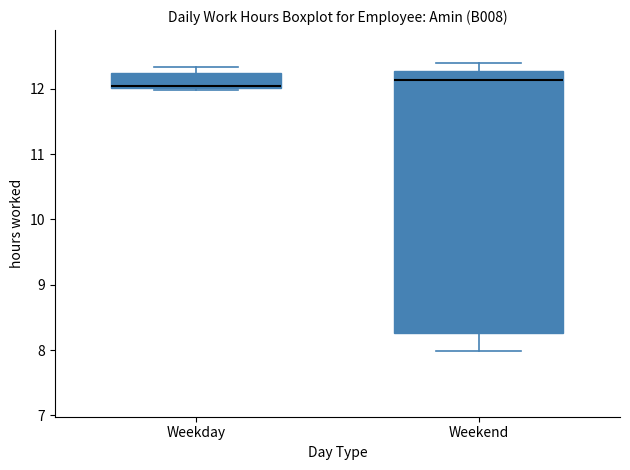

Where is the lower edge of the box for Weekday on the y-axis? The values are not printed on the chart, so give them approximately, as read against the axis.

12.0